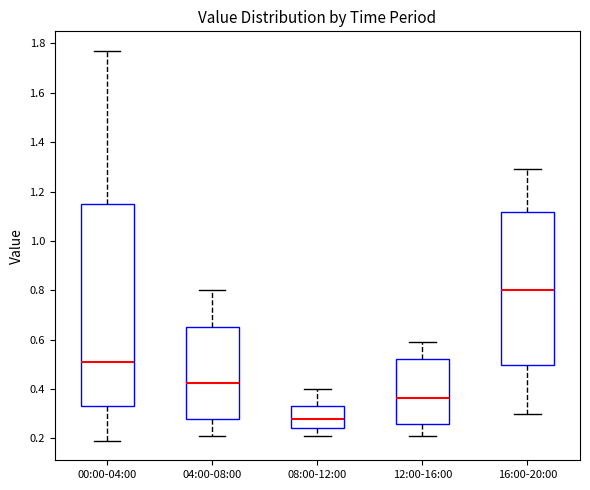

Where does the lower whisker of the box for 12:00-16:00 end on the y-axis? The values are not printed on the chart, so give them approximately, as read against the axis.

0.22